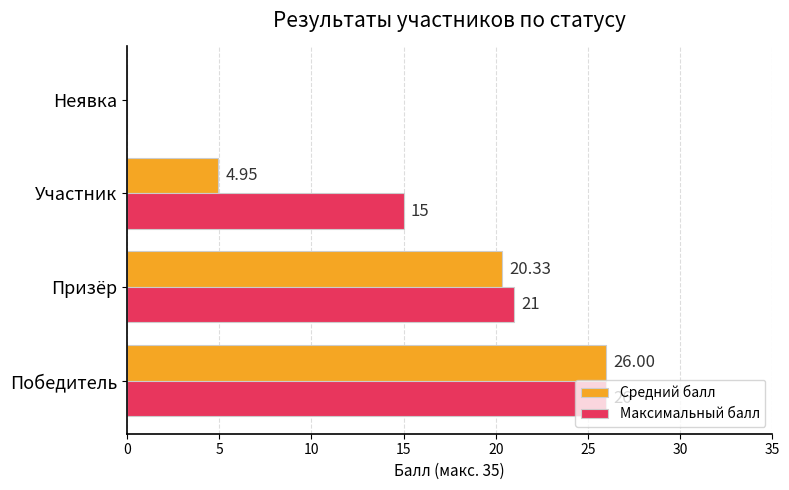

Which series has the largest total across all categories?

Максимальный балл